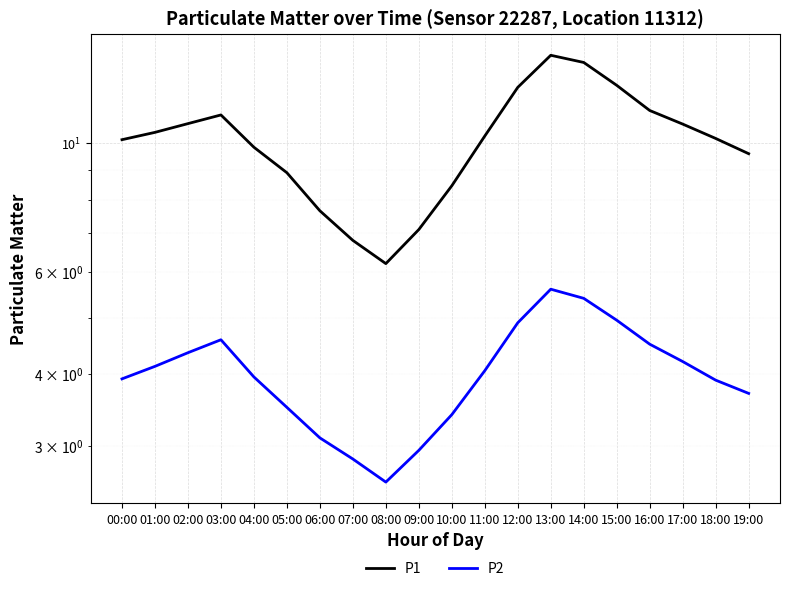

What is the value of the P2 point at the 2nd from the left?

4.1